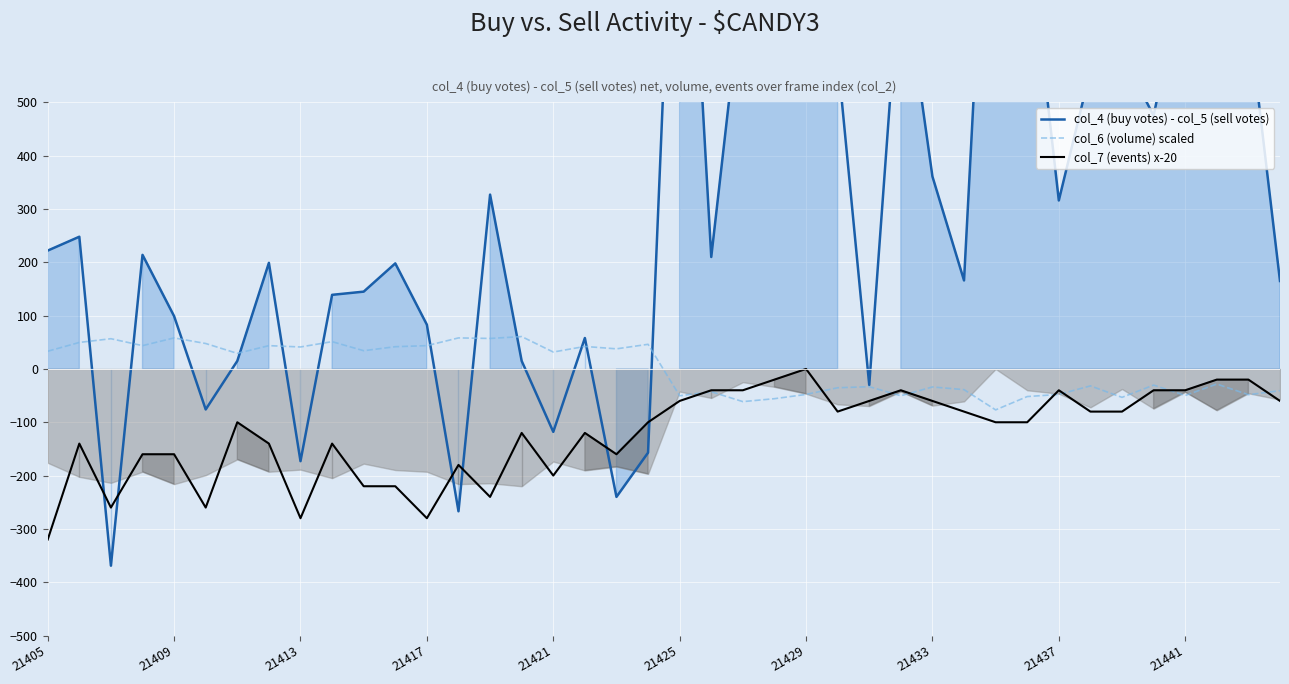

How many intersections are there between col_4 (buy votes) - col_5 (sell votes) and col_6 (volume) scaled?

12